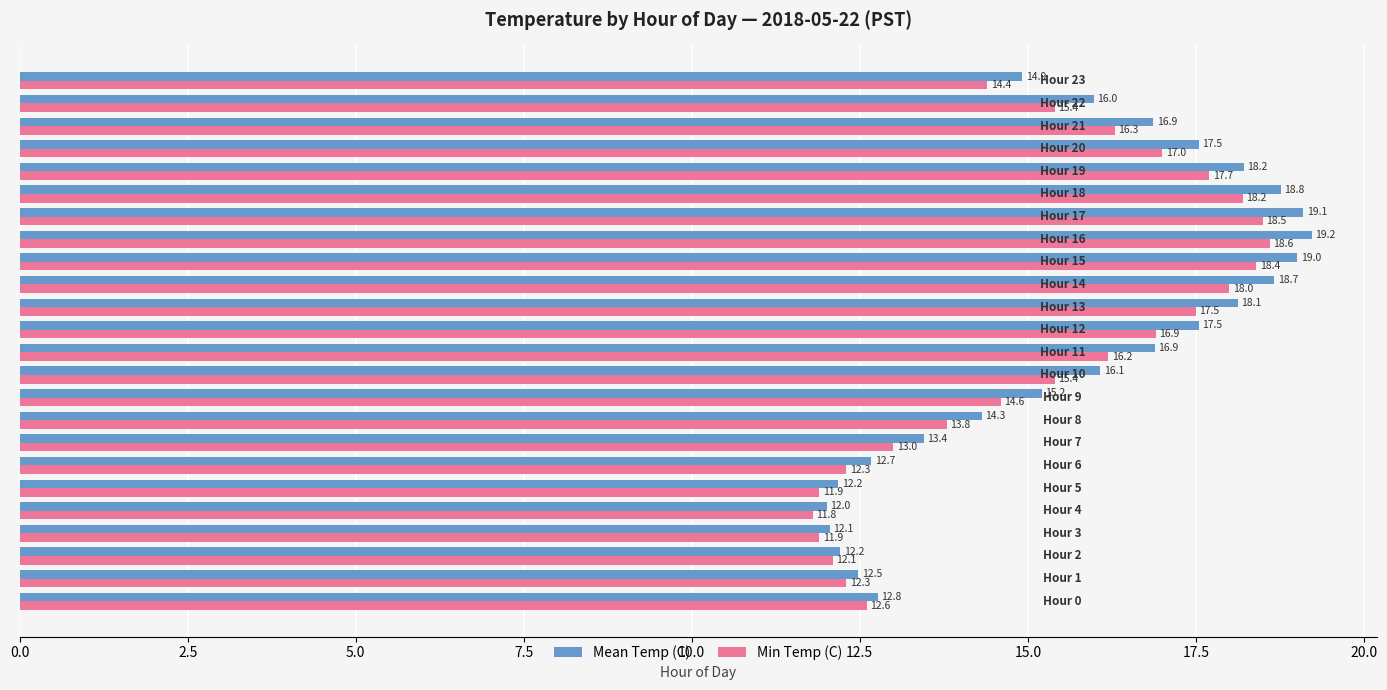

How many data points in Min Temp (C) are above 15?

13